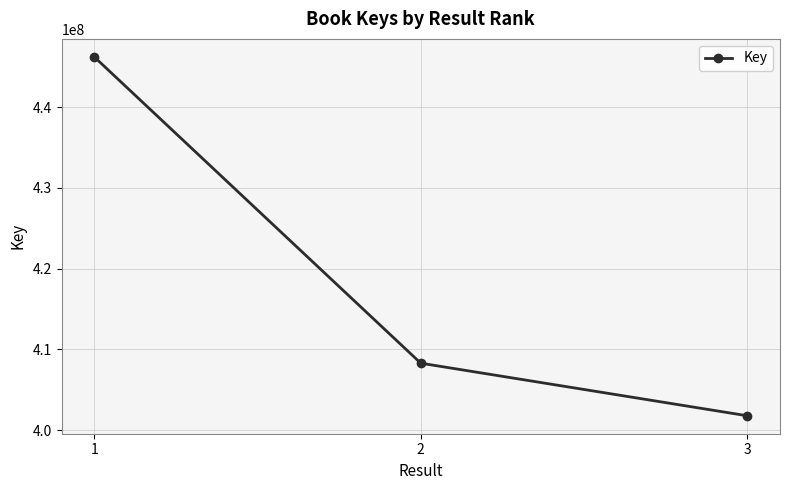

What is the smallest value displayed?

401774816